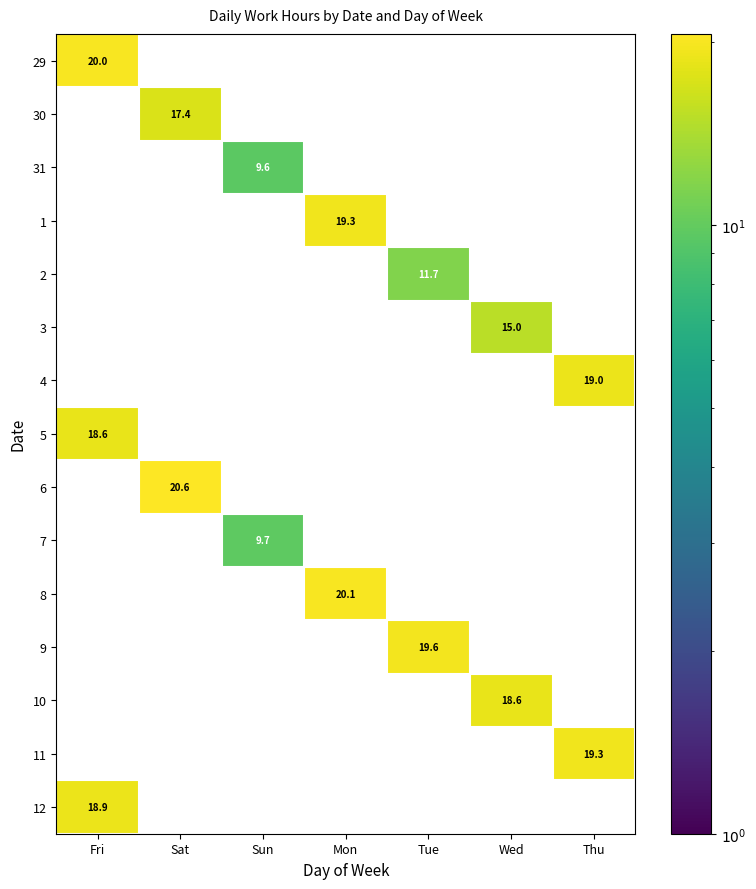

What is the maximum value for 29?

20.0